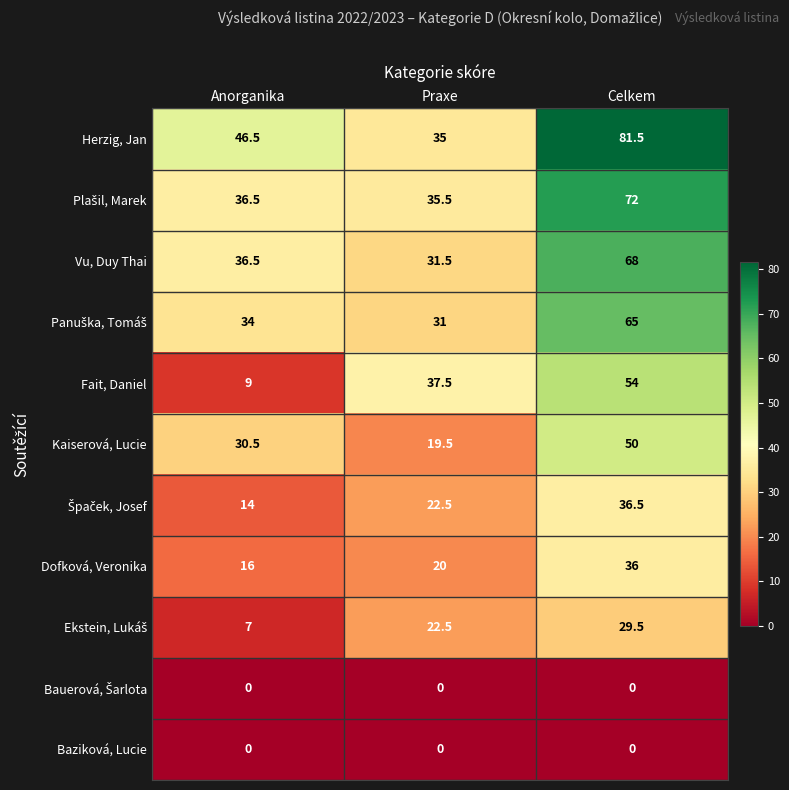

Which category has the highest value in the Kaiserová, Lucie series?

Celkem